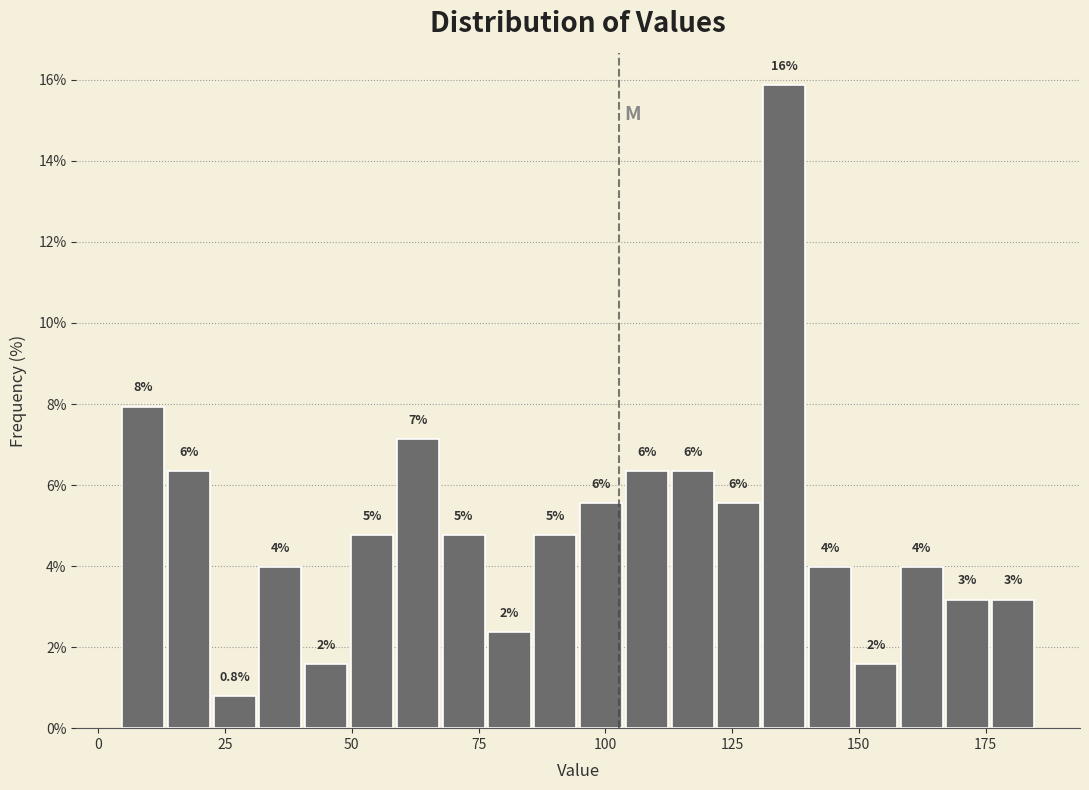

Around what value on the x-axis is the tallest bar? Give the approximate position of its centre, as read against the axis.

135